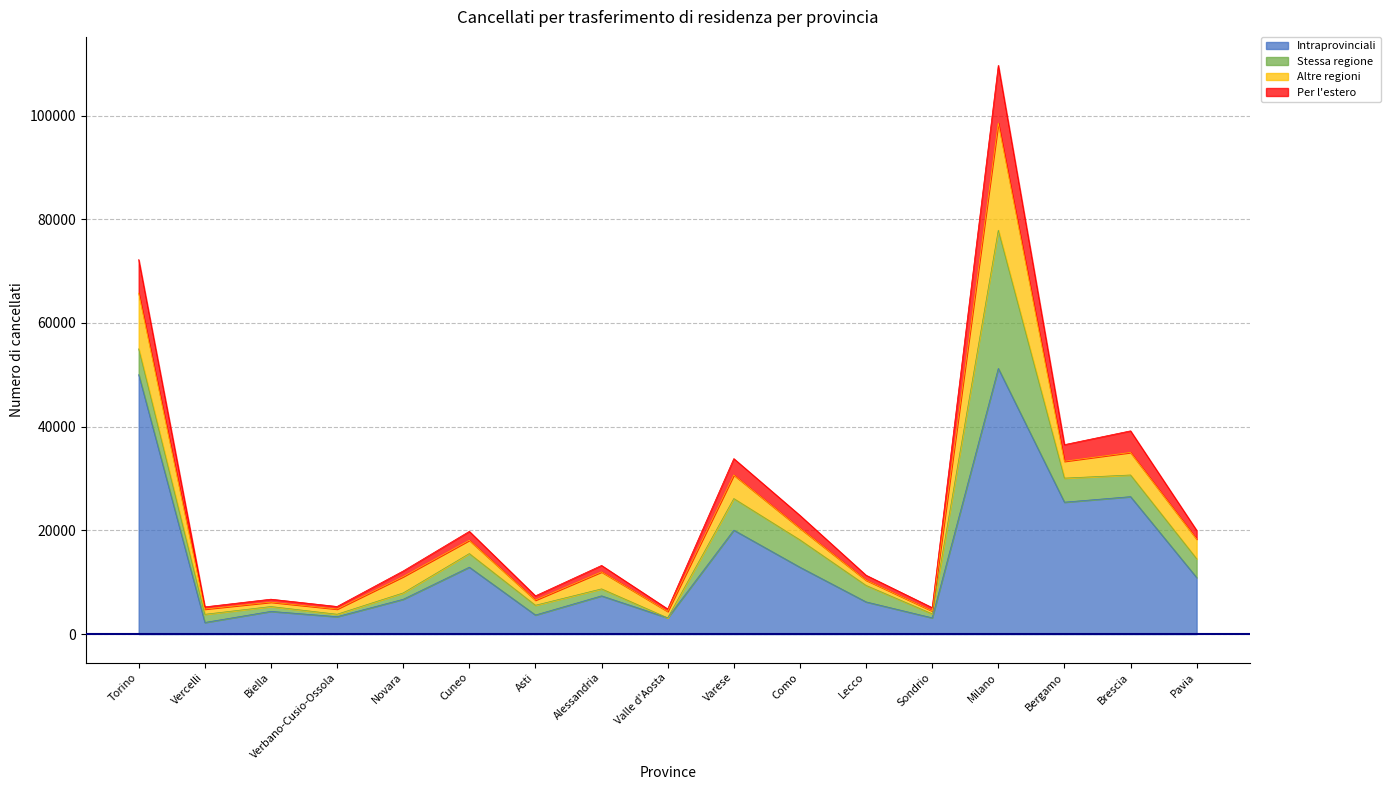

What is the label of the 9th point from the right?

Valle d'Aosta